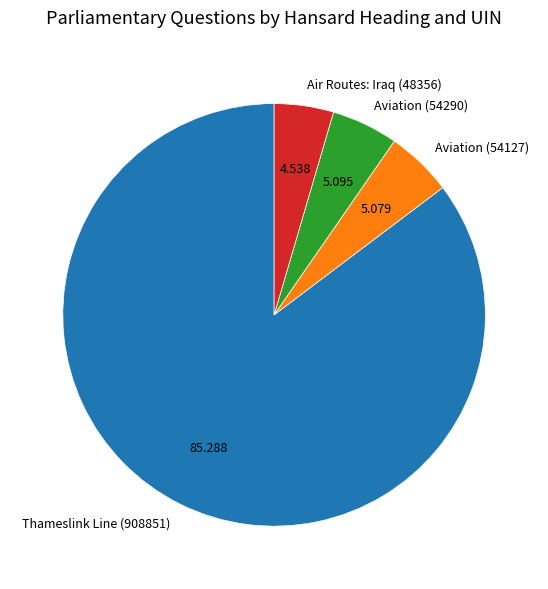

Approximately how many times larger is the value at Thameslink Line (908851) compared to Aviation (54127)?

16.8